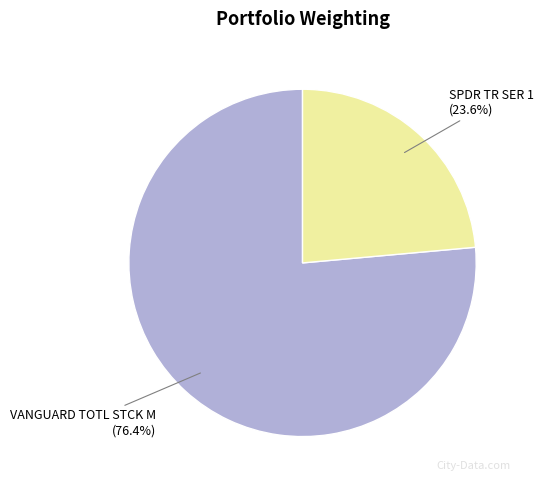

Rank the categories by value from highest to lowest.

VANGUARD TOTL STCK M, SPDR TR SER 1